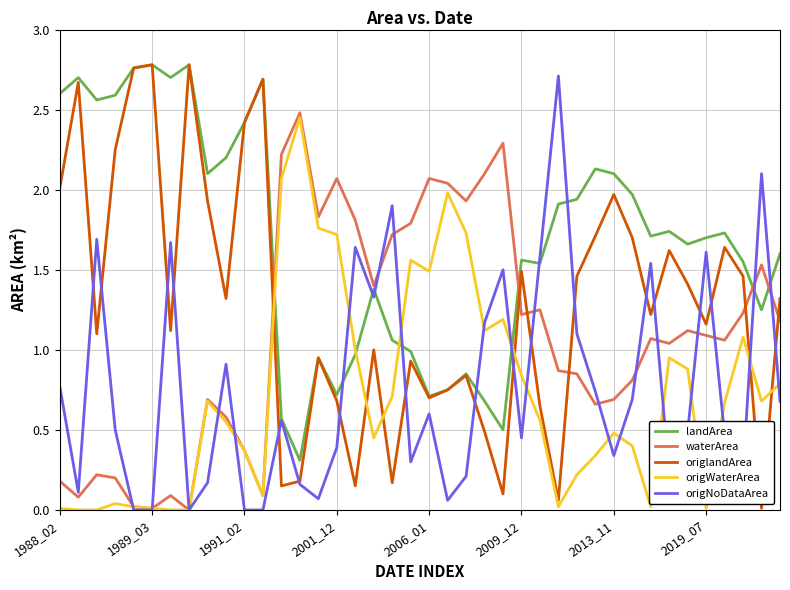

True or false: landArea and origWaterArea intersect in this chart.

True